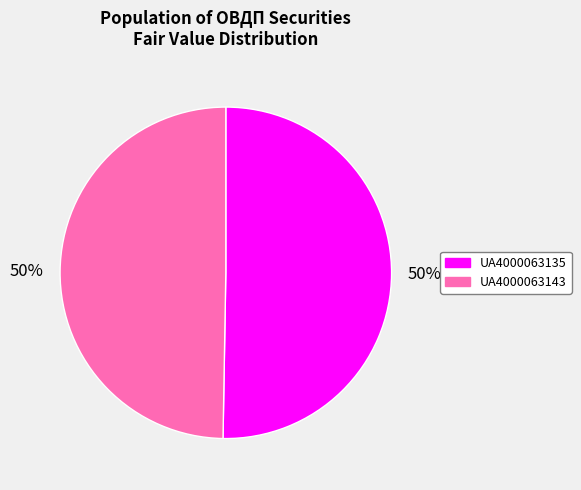

What is the ratio of the value at UA4000063143 to the value at UA4000063135?

1.0